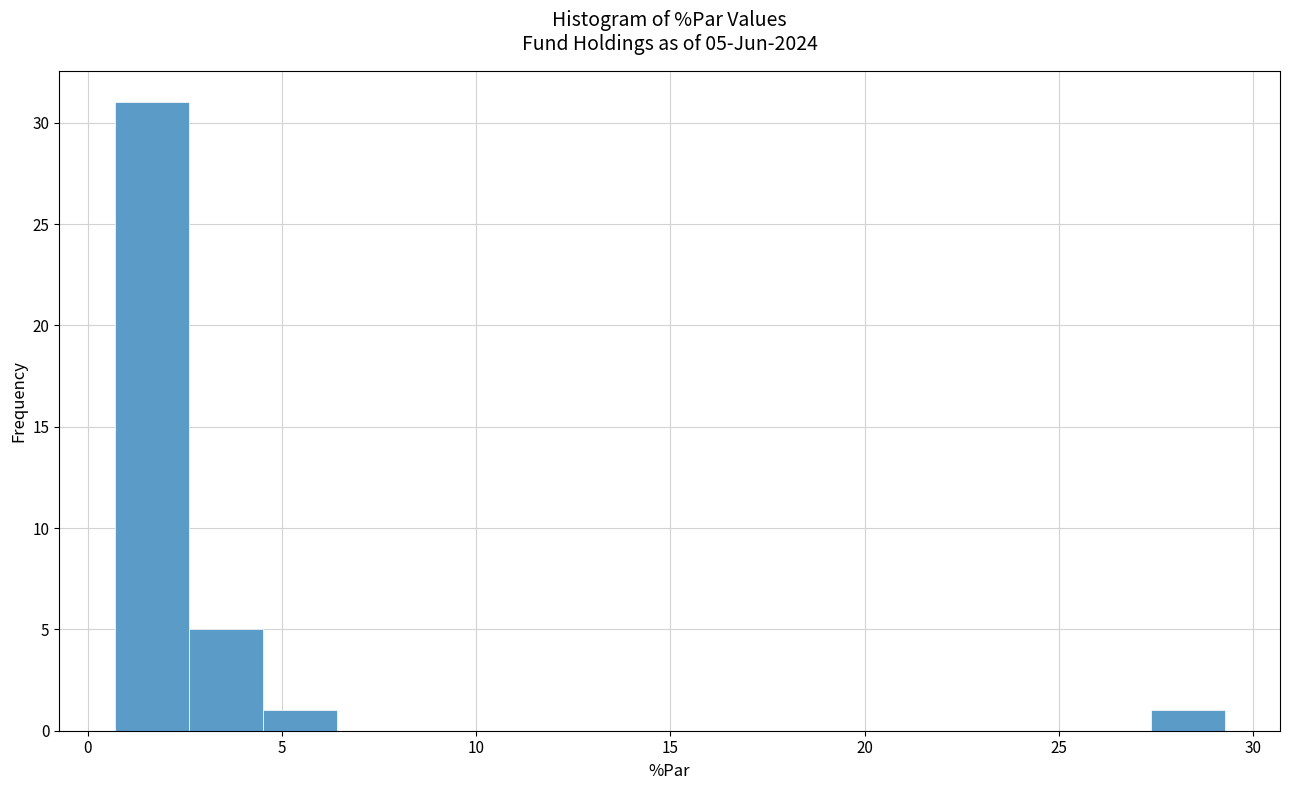

Read against the x-axis, roughly where is the centre of the tallest bar?

1.5